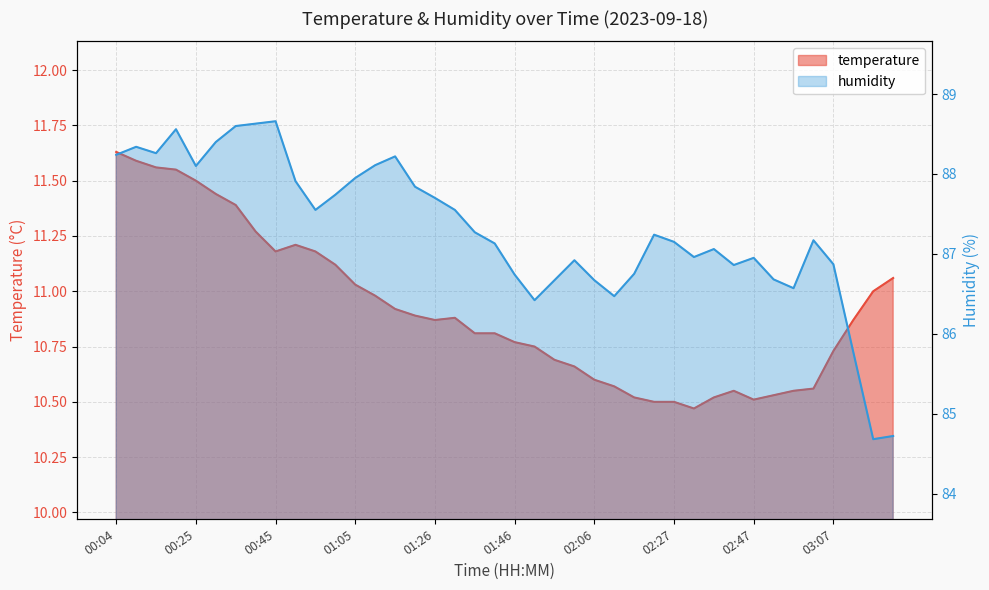

What are all the series names shown in the legend?

temperature, humidity